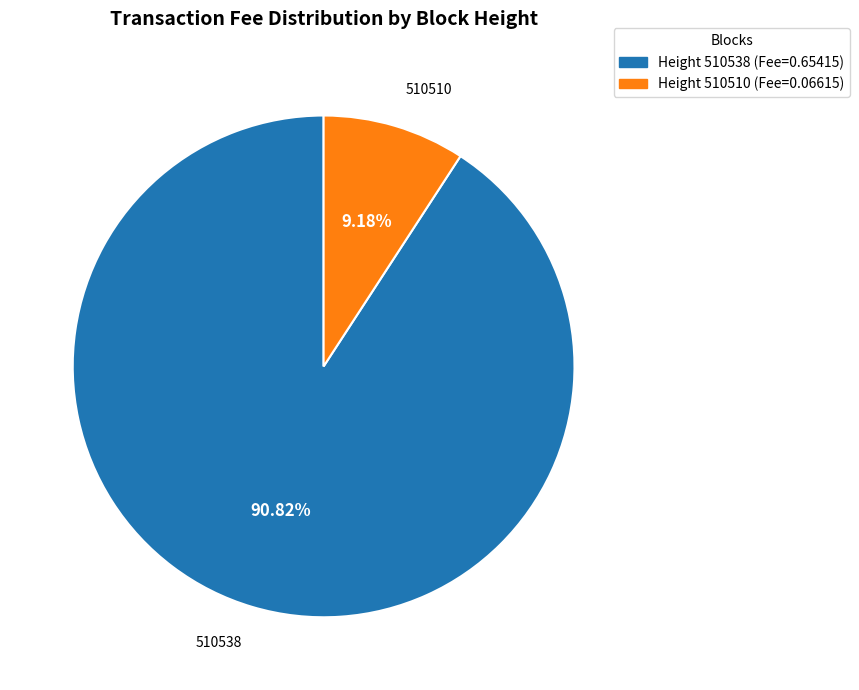

Is there any slice that represents more than half of the pie?

Yes